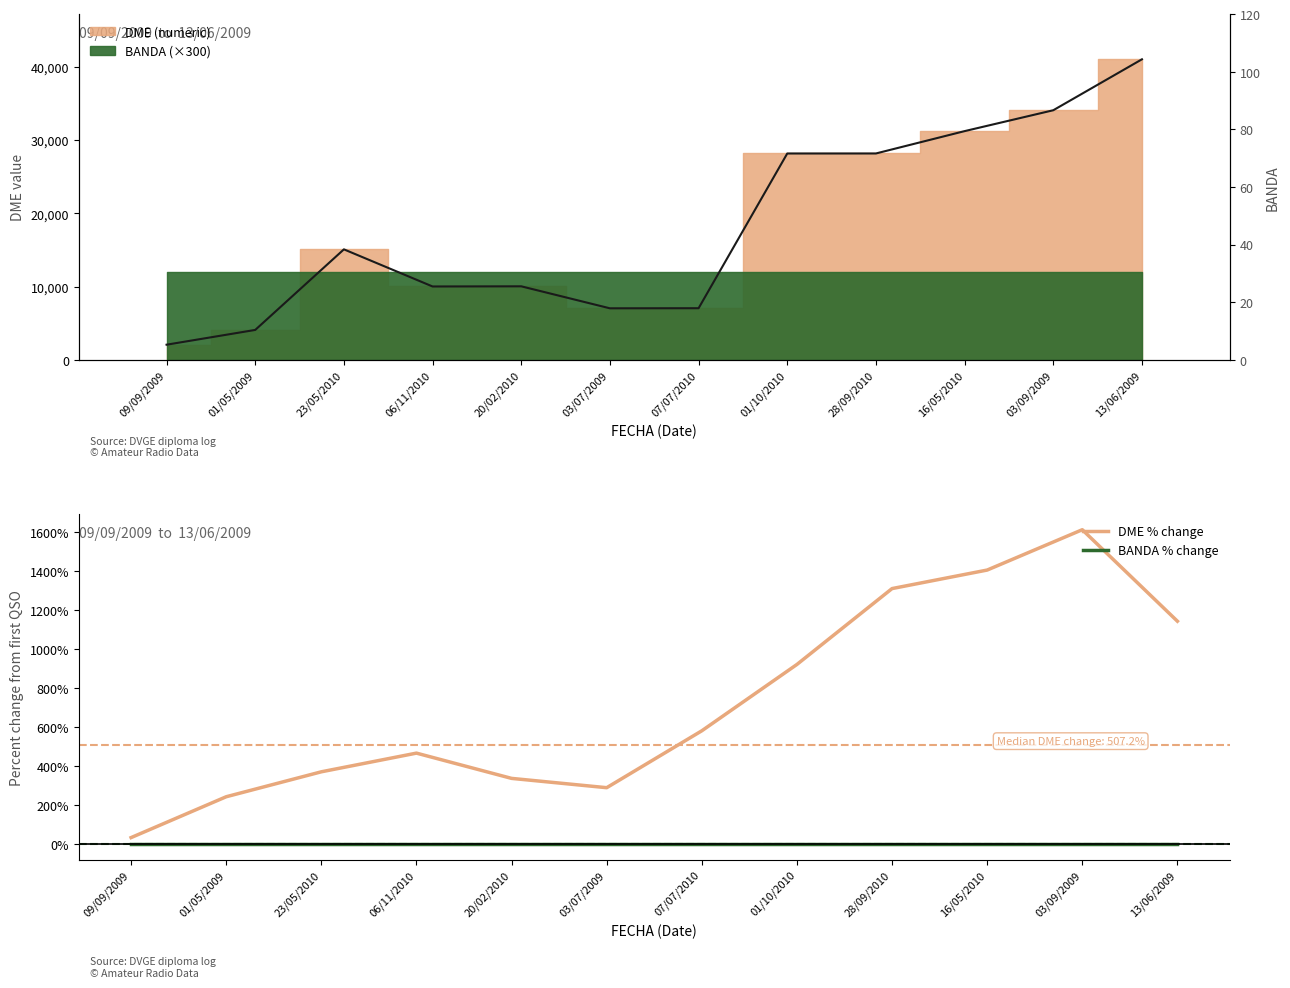

Which series has the largest total across all categories?

DME % change